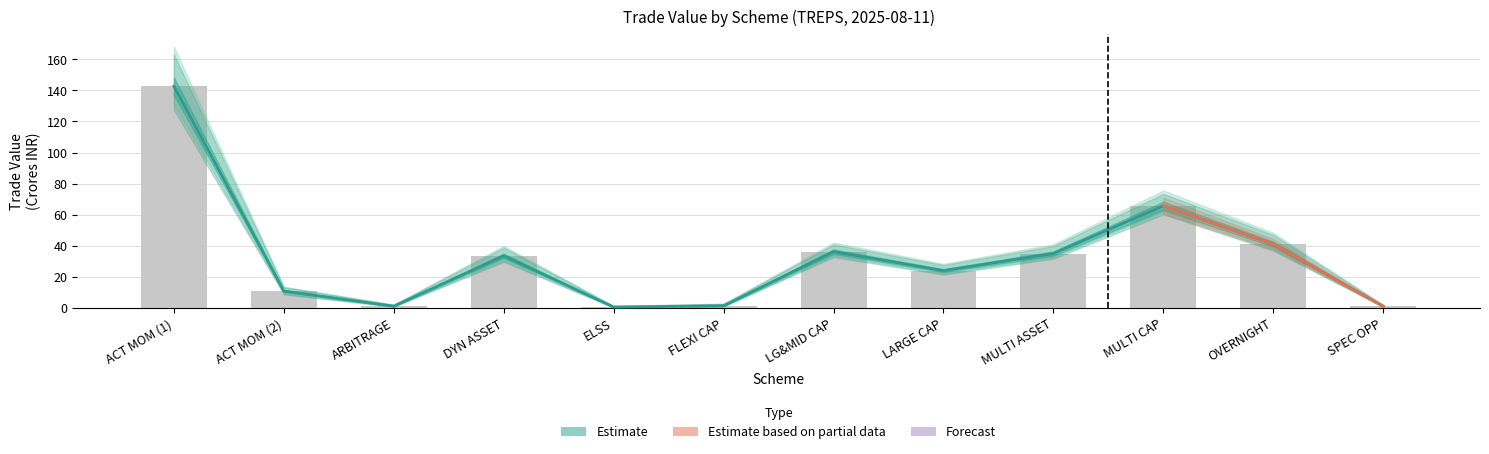

What is the sum of all Trade Value (Crores) values?

392.7